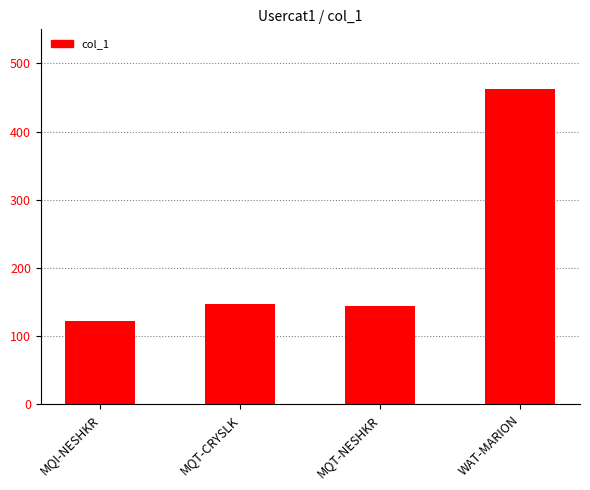

What position from the right is MQT-NESHKR?

2